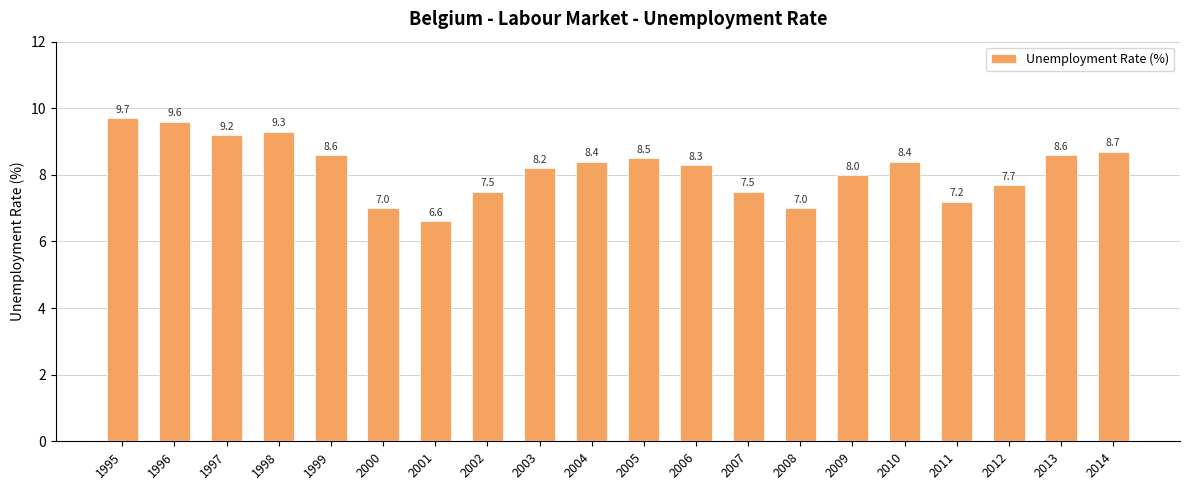

At which category does the chart reach its minimum across all series?

2001